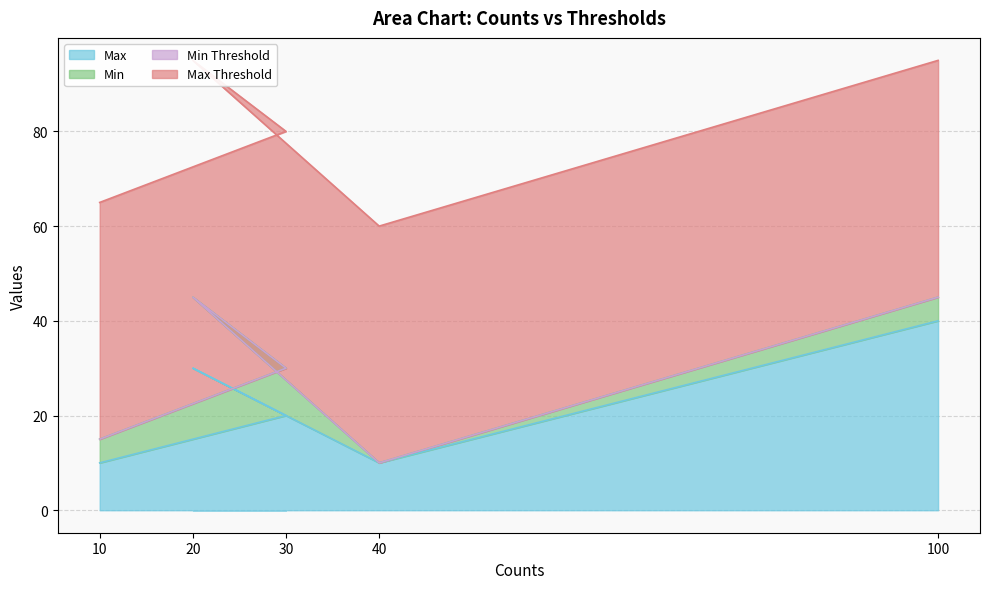

True or false: Max has a value of 20 at 30.

True